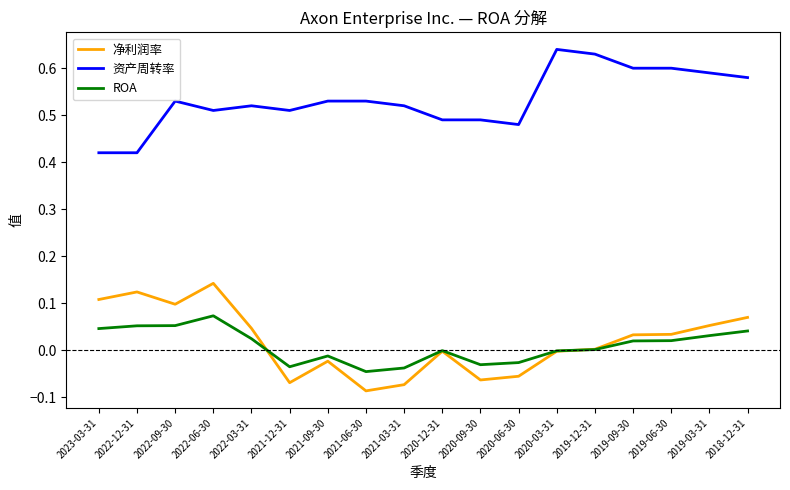

At which label does 净利润率 reach its peak?

2022-06-30